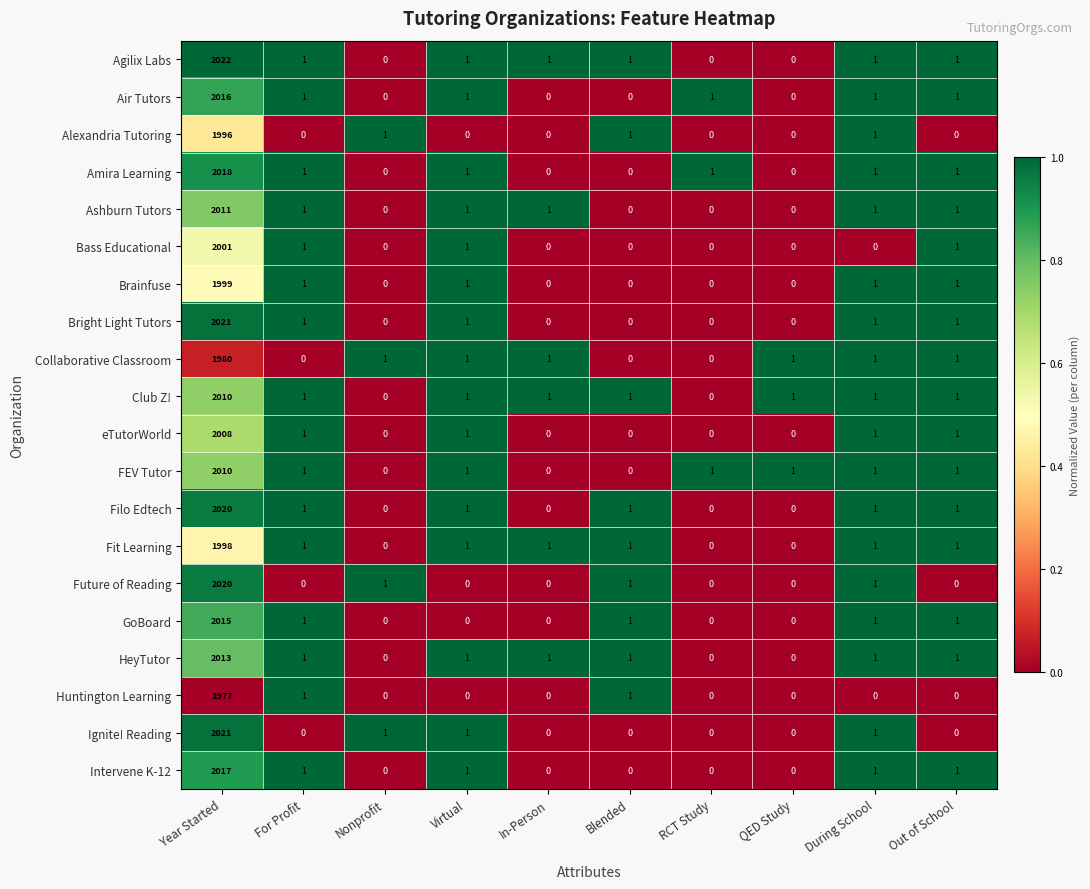

True or false: Amira Learning has a value of 0 at RCT Study.

False